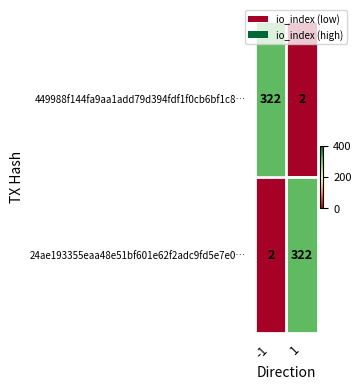

Count the number of categories in the chart.

2